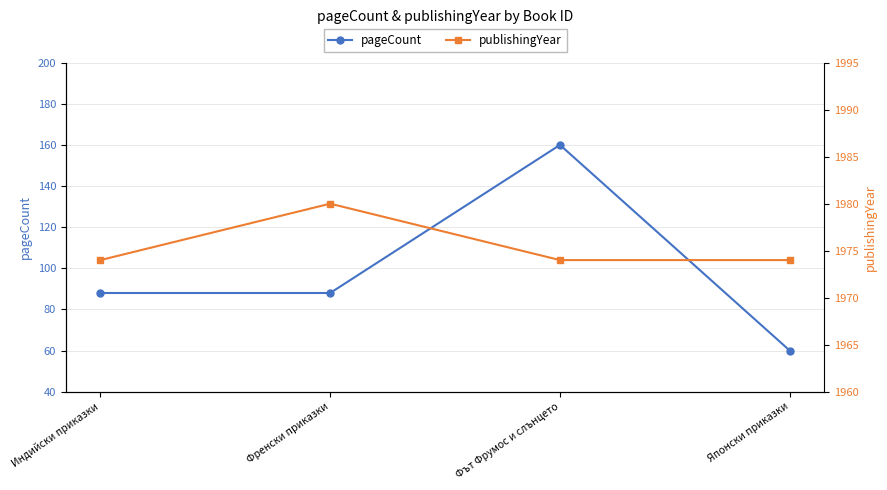

At which category is the sum across all series the highest?

Фът Фрумос и слънцето